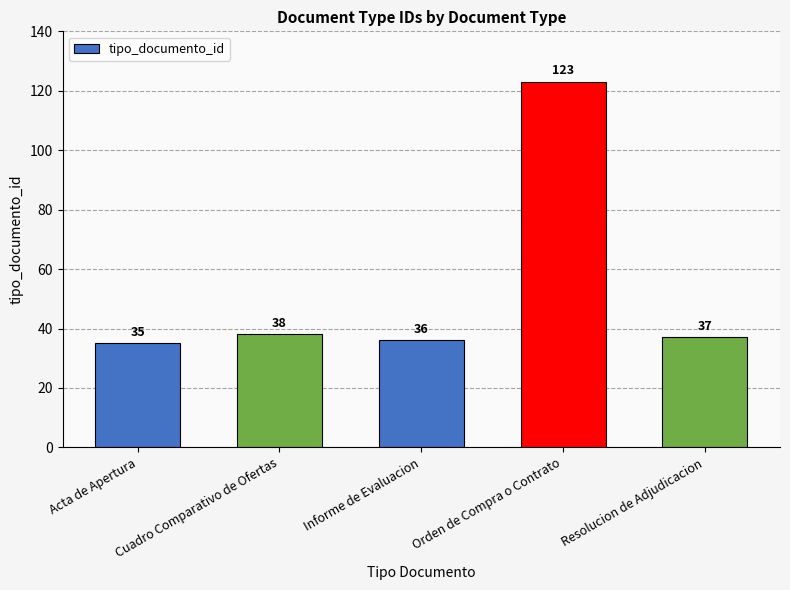

What is the change in value from Informe de Evaluacion to Orden de Compra o Contrato?

+87